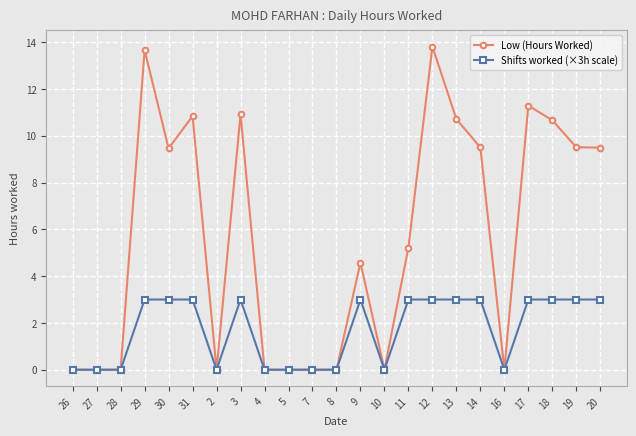

The value of Low (Hours Worked) at 2 is 0.0. True or false?

True